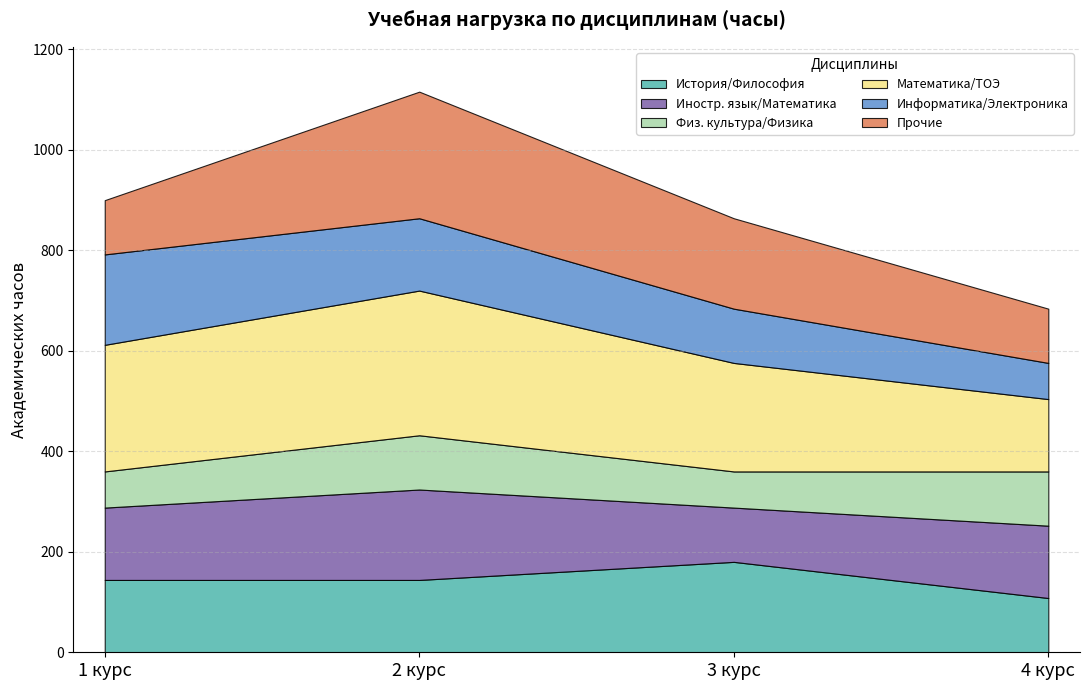

At which label does История/Философия reach its peak?

3 курс